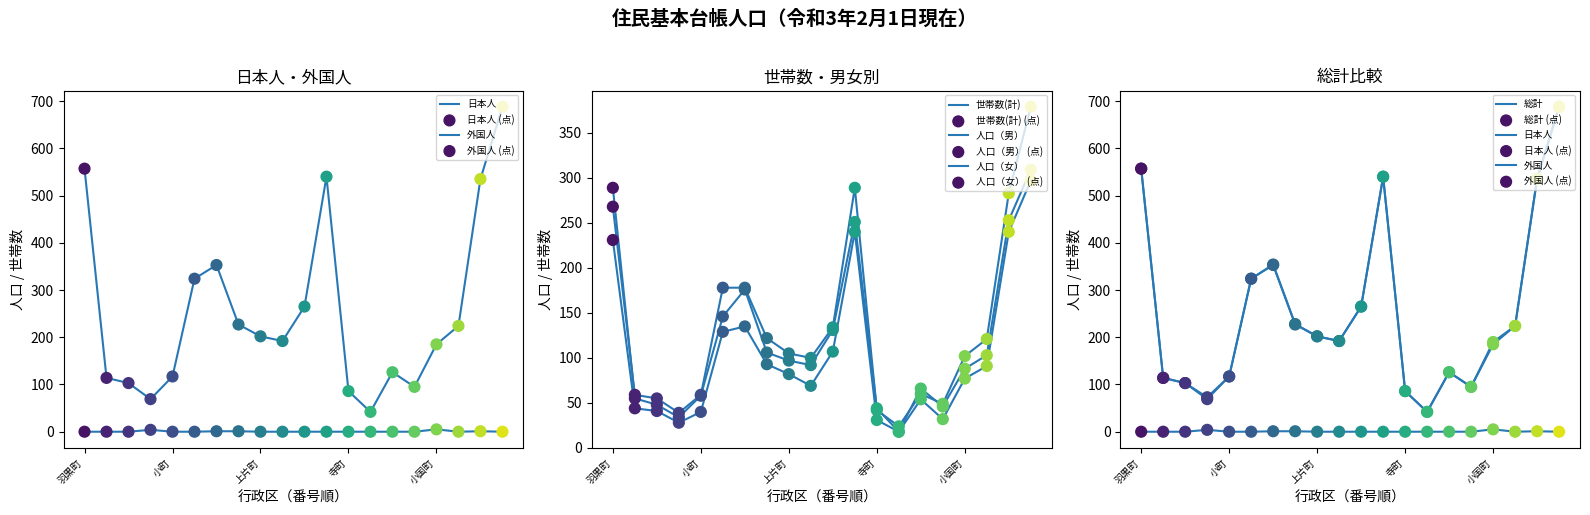

At which category is the sum across all series the highest?

大欠